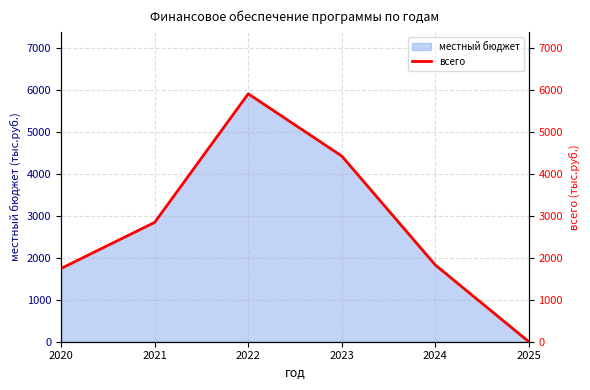

List the labels in order of value, smallest first.

2025, 2020, 2024, 2021, 2023, 2022